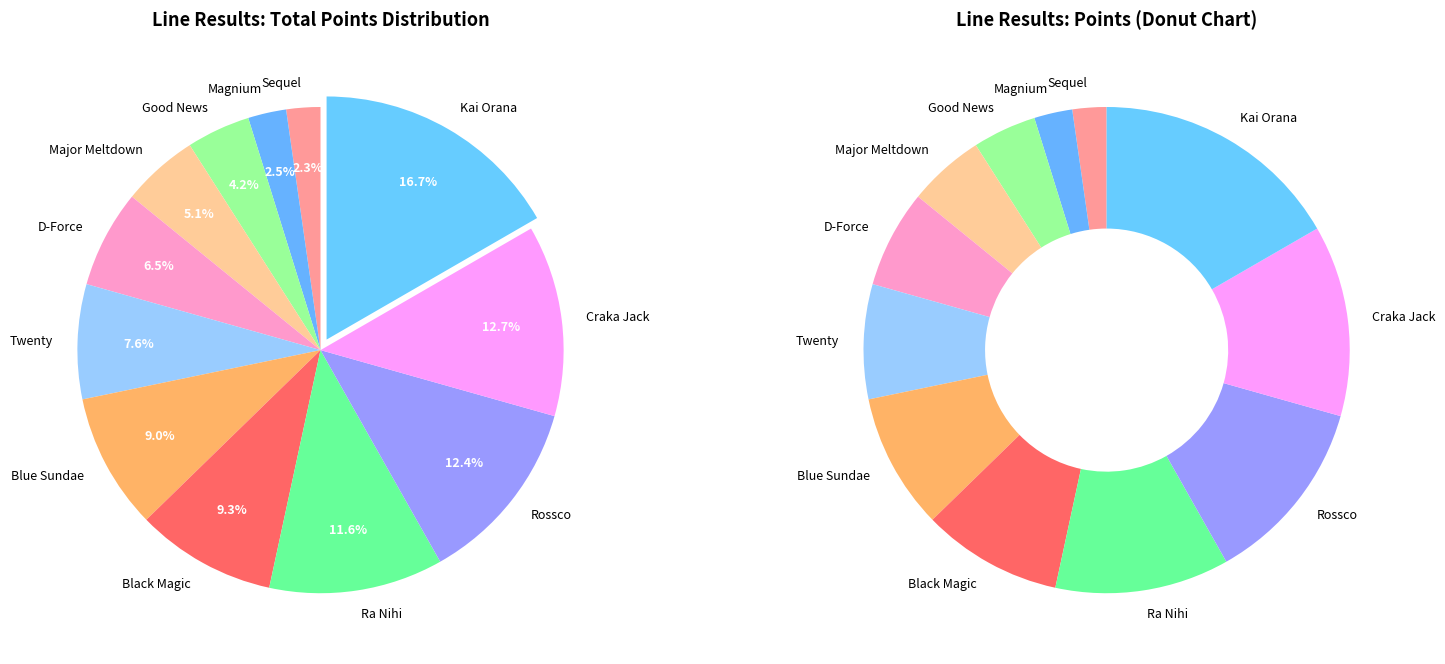

What percentage is the Sequel slice, to the nearest percent?

2%